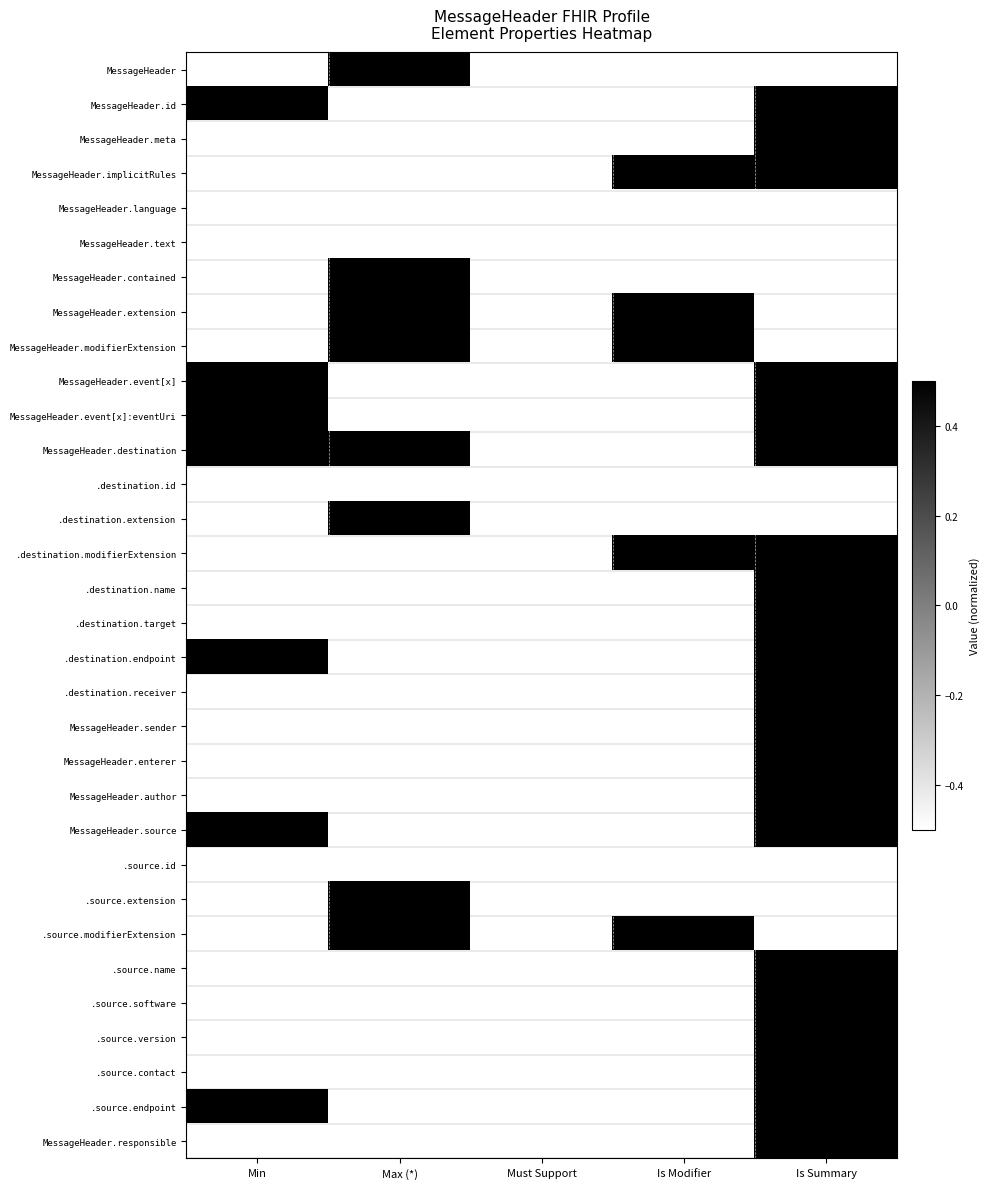

What is the difference between the highest and lowest values at Max (*)?

1.0